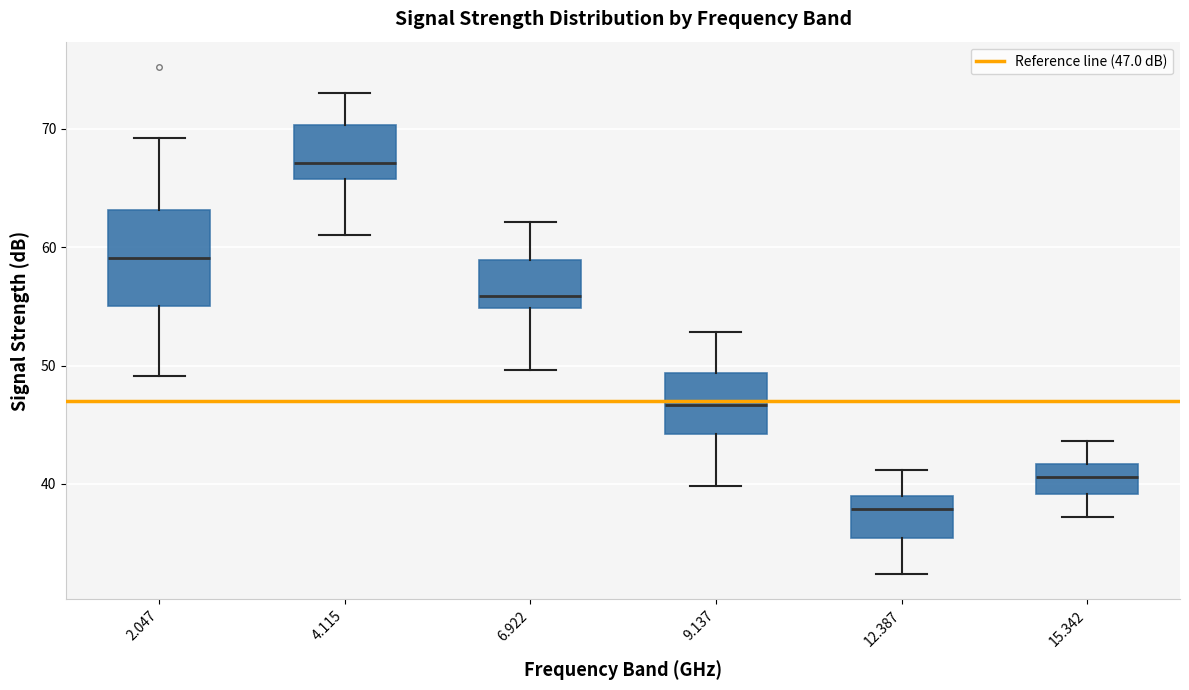

Comparing the boxes themselves (not the whiskers), which one is the tallest?

2.047